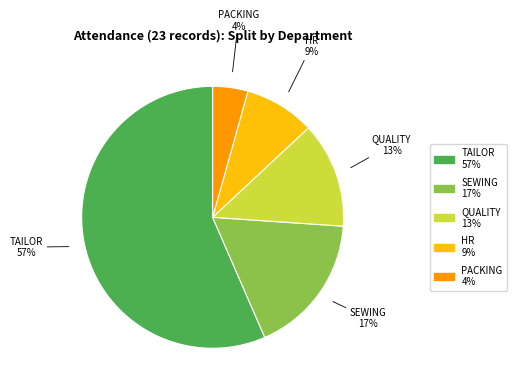

Combined, do PACKING and SEWING account for over 50%?

No